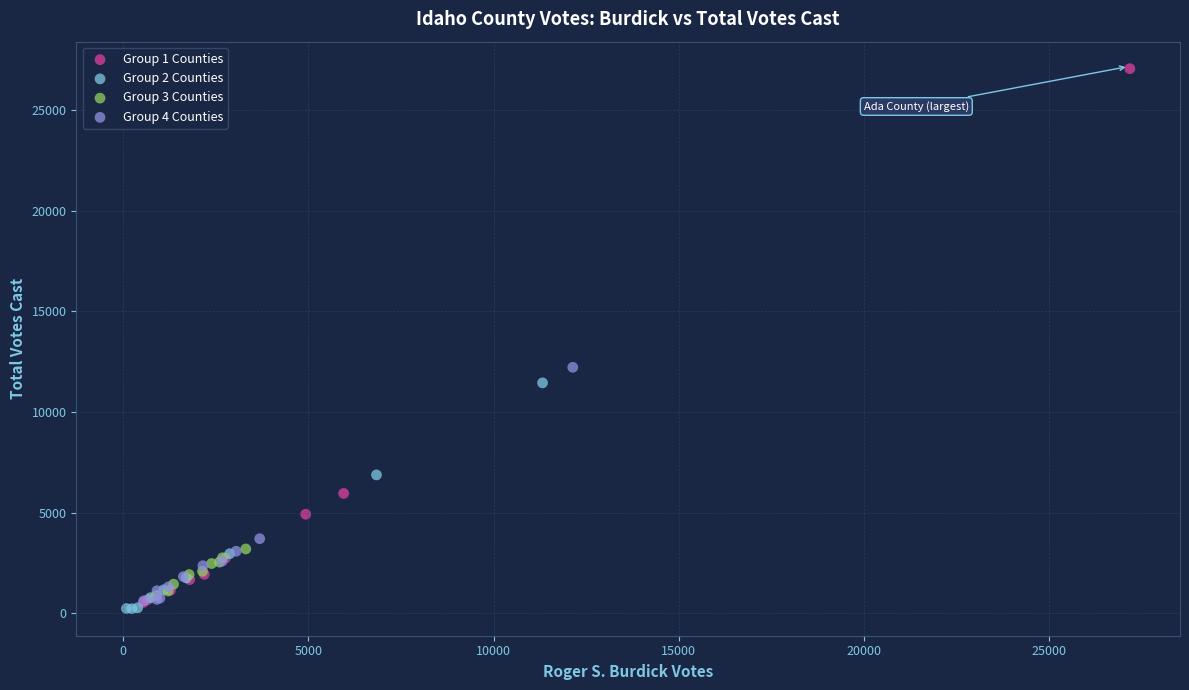

Which series reaches the maximum Y coordinate?

Group 1 Counties